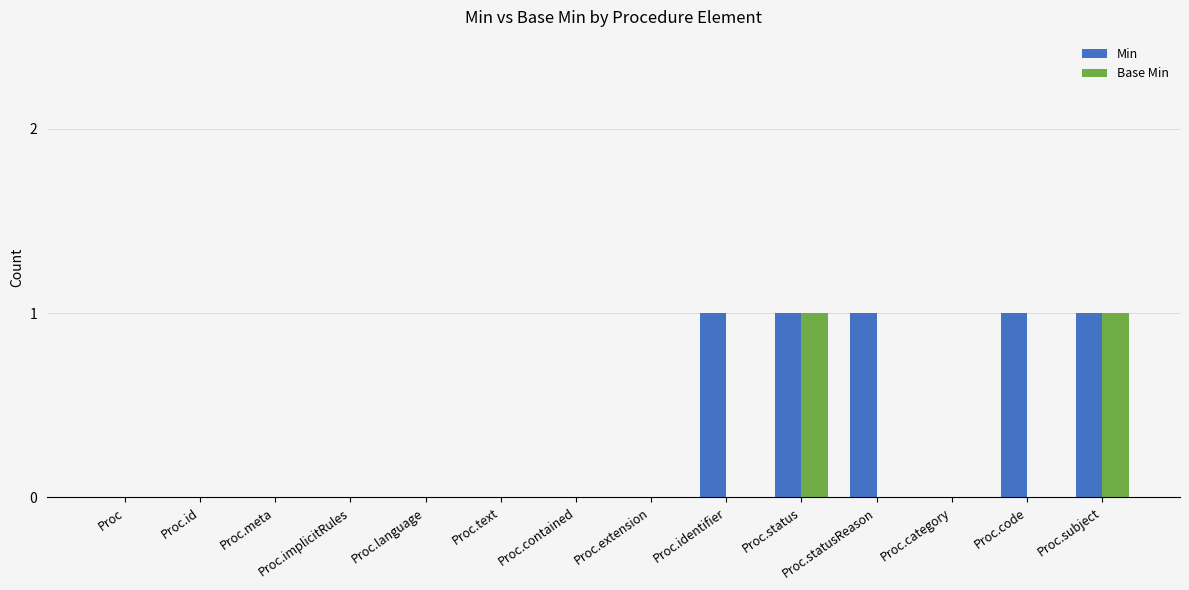

True or false: Base Min has a value of 1 at Proc.status.

True